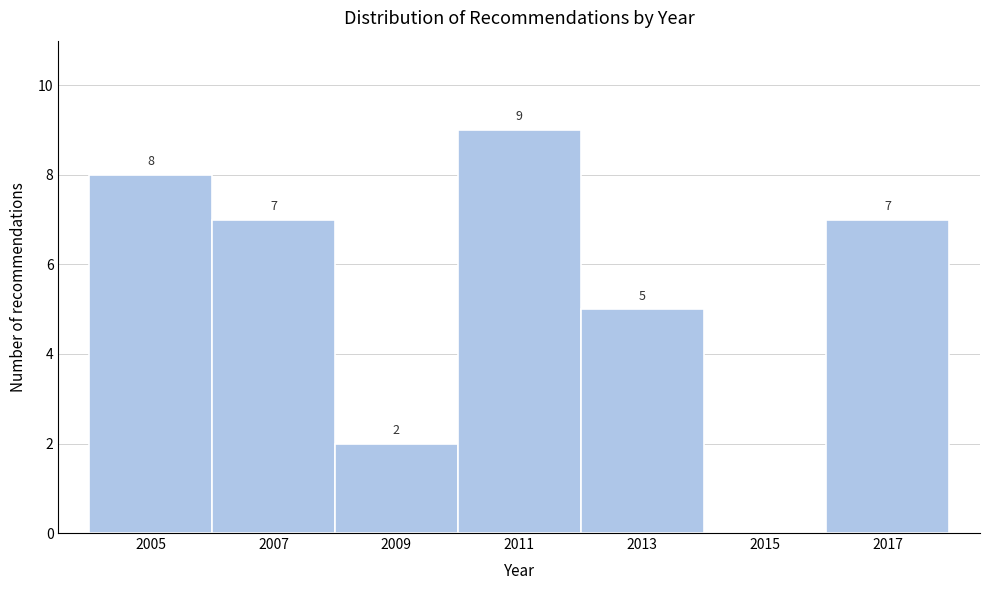

Reading left to right, list all the values displayed in this chart.

2005=8	2007=7	2009=2	2011=9	2013=5	2015=0	2017=7